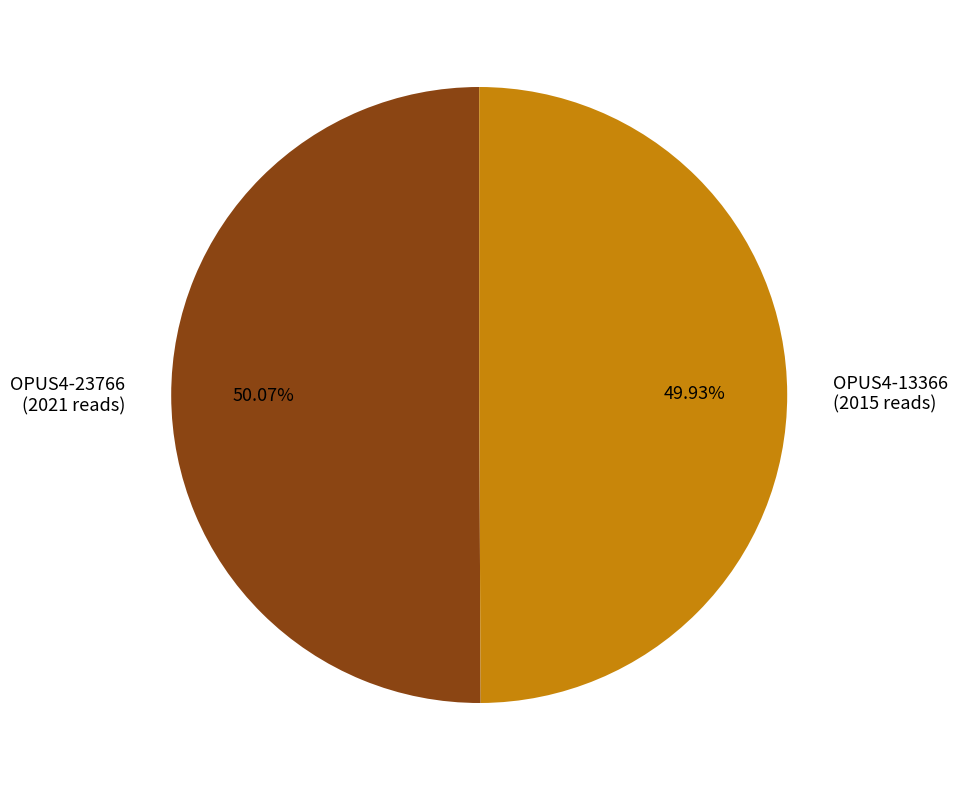

What is the ratio of the value at OPUS4-23766 to the value at OPUS4-13366?

1.0